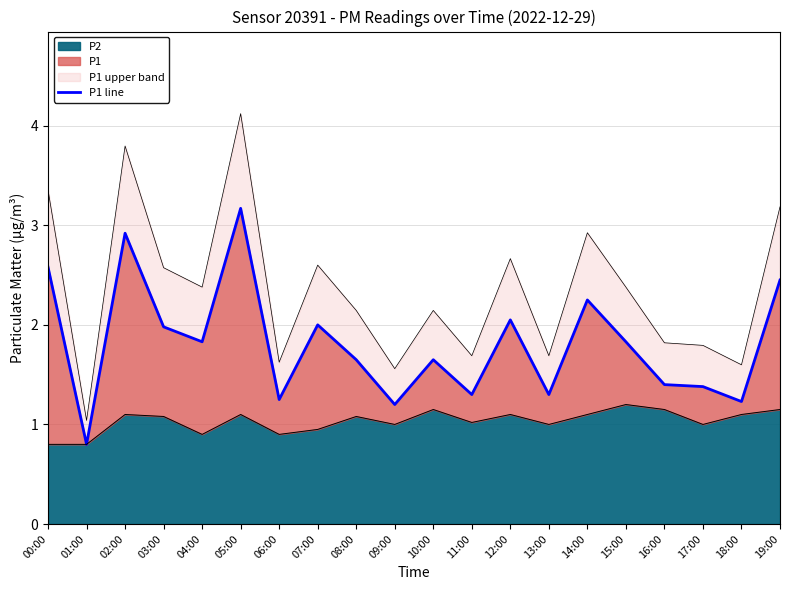

How many lines are shown in the chart?

1